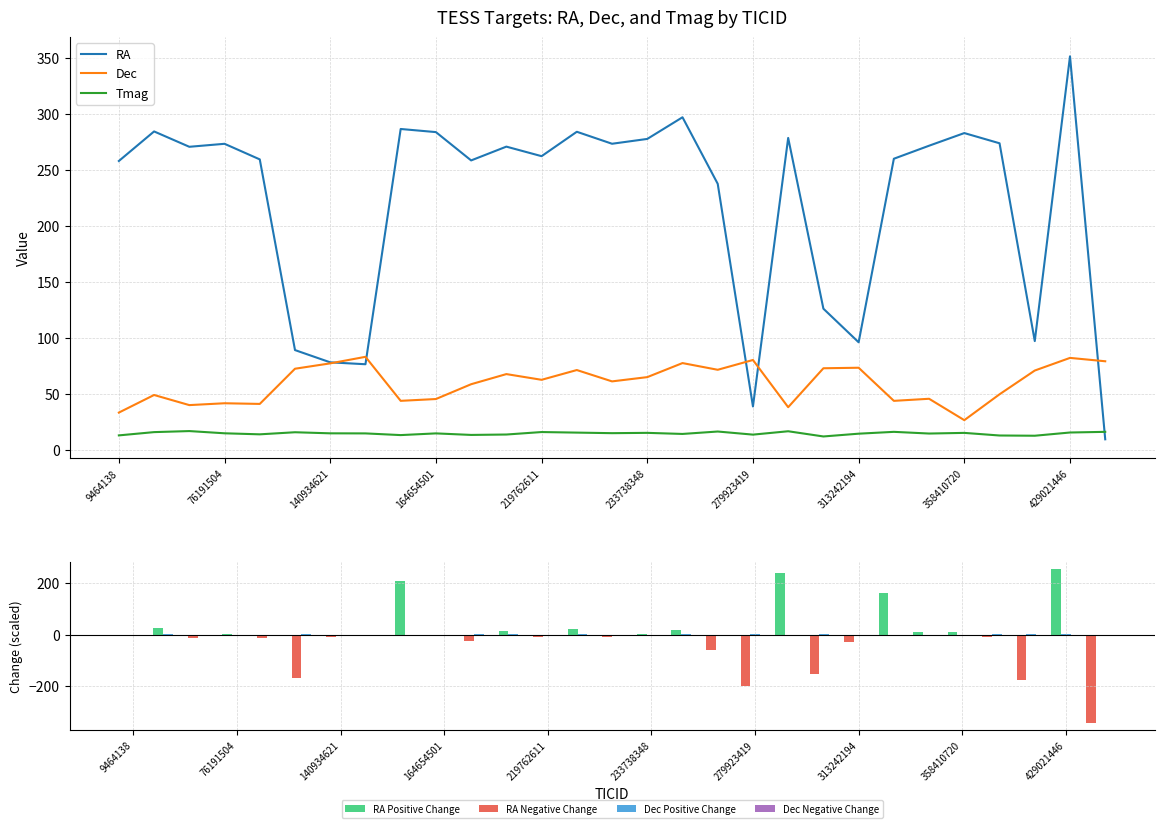

Between 233124538 and 138042556, which is larger?

233124538